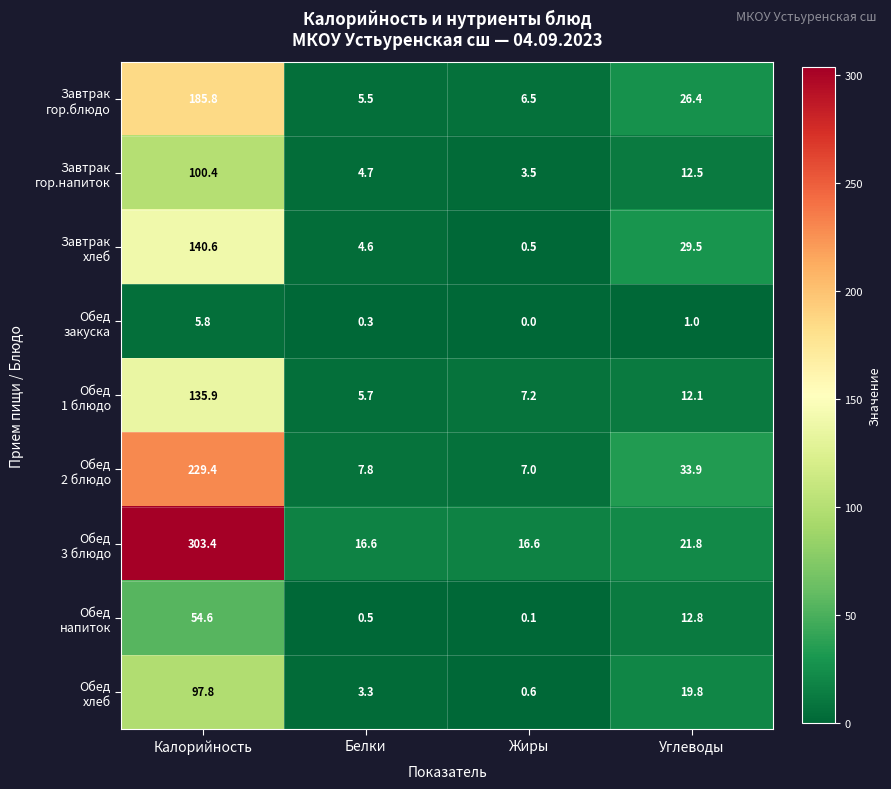

Which category has the lowest value across all series?

Жиры